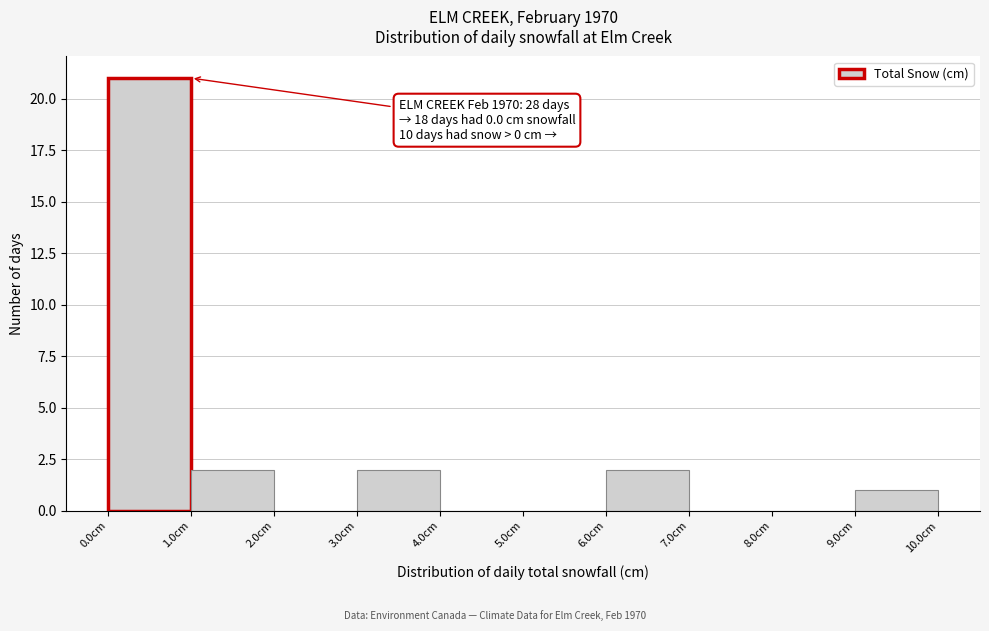

Over which range of the x-axis is the bar tallest?

0 to 1